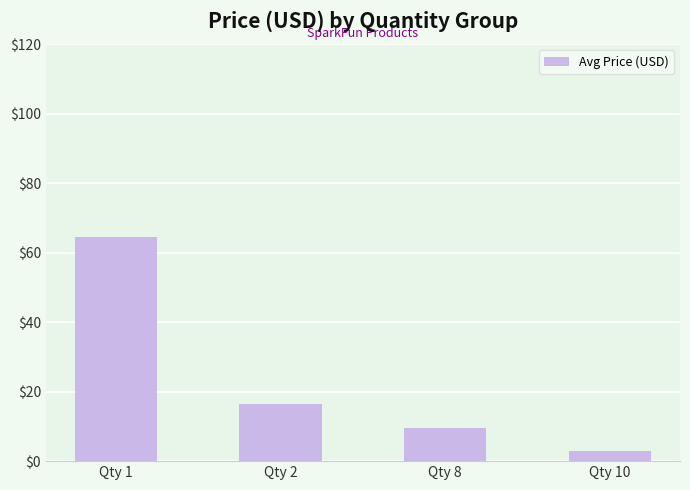

What is the change in value from Qty 2 to Qty 10?

-13.5